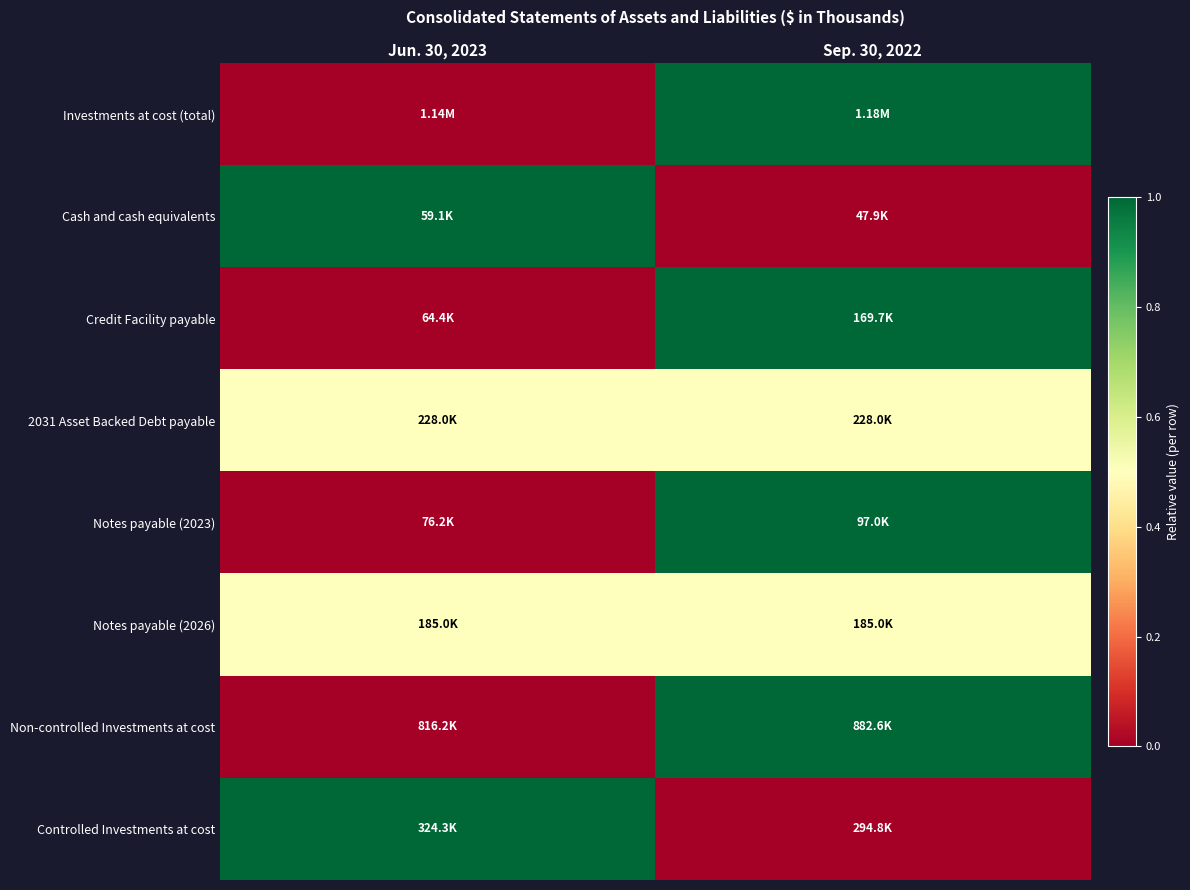

Count the number of data series in this chart.

8